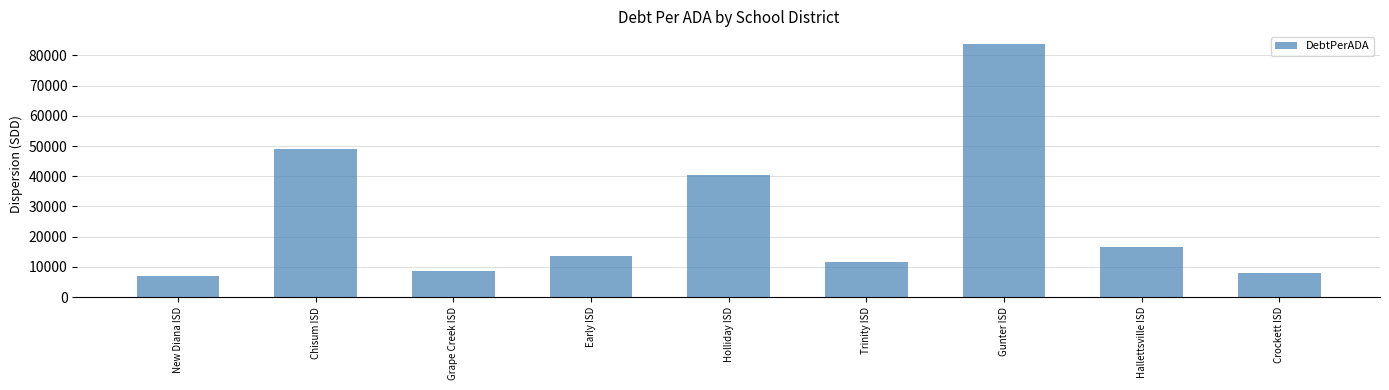

What is the change in value from Chisum ISD to Gunter ISD?

+34824.4